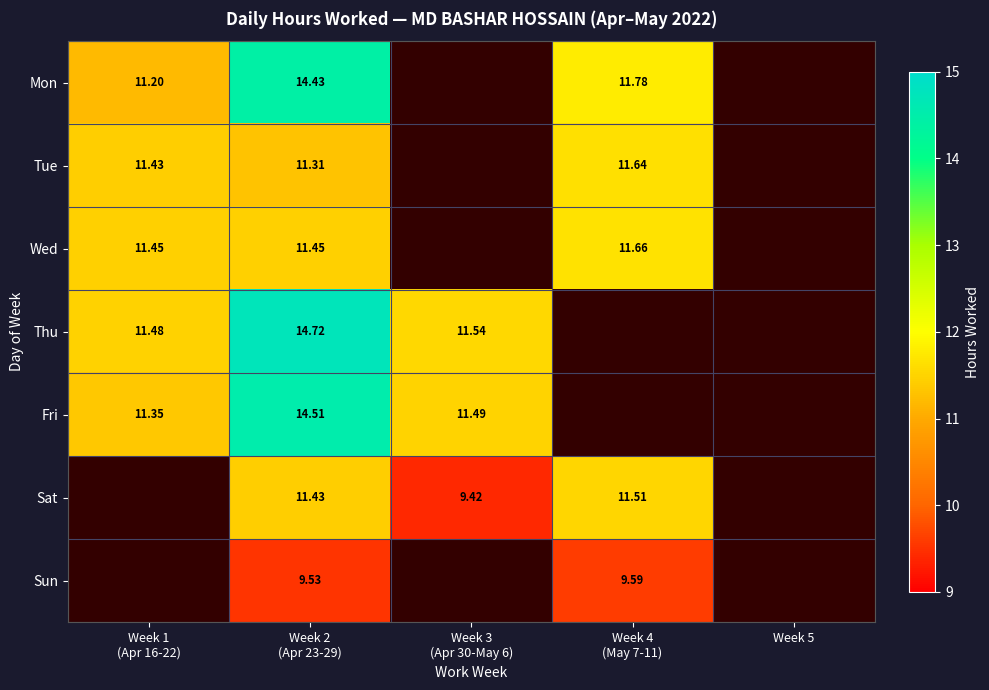

Where does the Fri series first go above 14?

Week 2 (Apr 23-29)